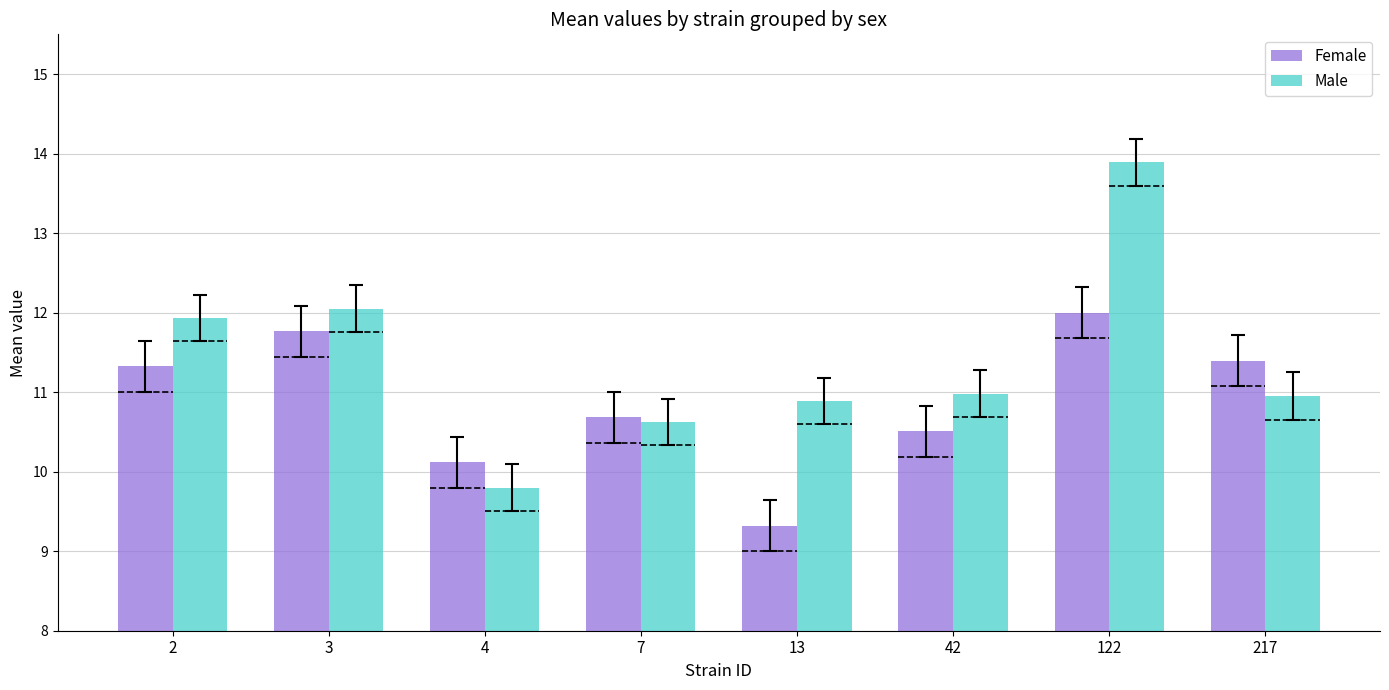

What is the difference between the highest and lowest values at 122?

1.9